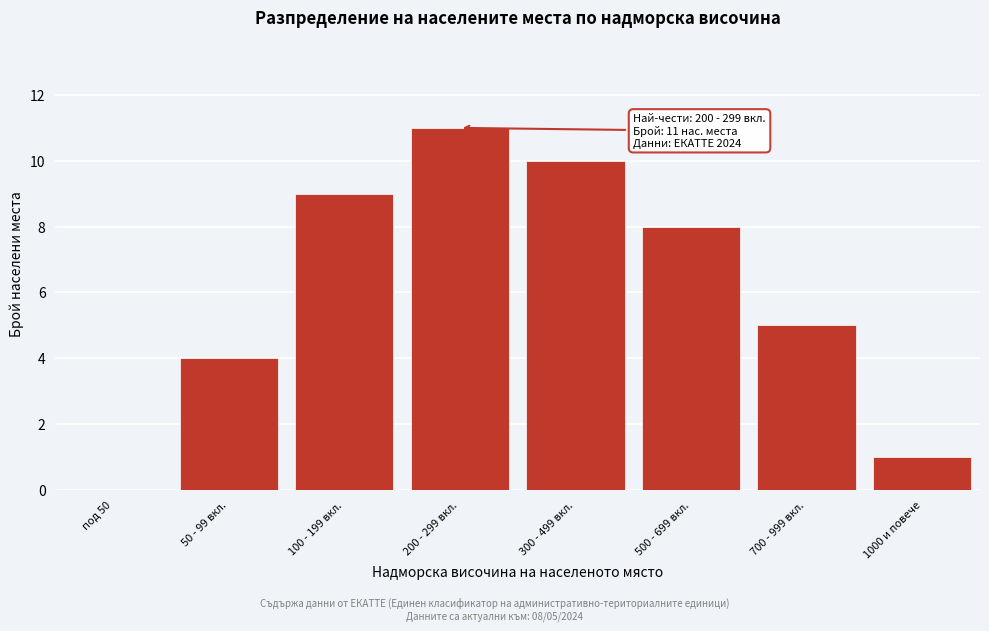

Reading left to right, extract all data points from this chart.

под 50=0	50 - 99 вкл.=4	100 - 199 вкл.=9	200 - 299 вкл.=11	300 - 499 вкл.=10	500 - 699 вкл.=8	700 - 999 вкл.=5	1000 и повече=1